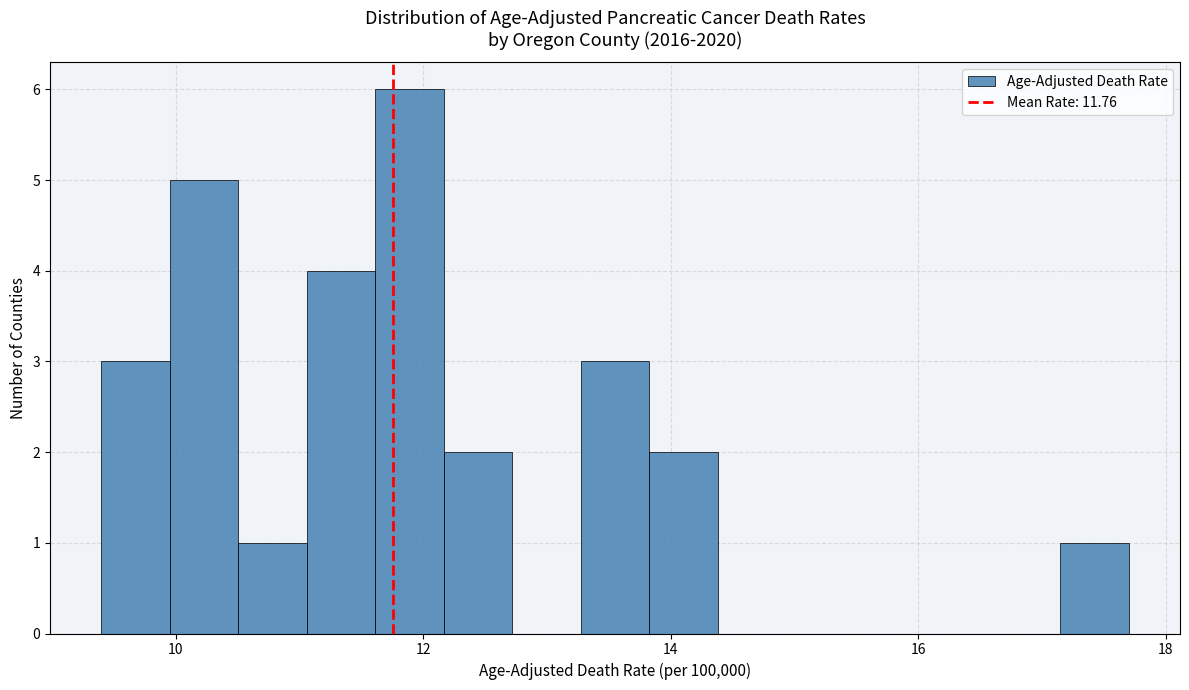

Around what value on the x-axis is the tallest bar? Give the approximate position of its centre, as read against the axis.

11.8